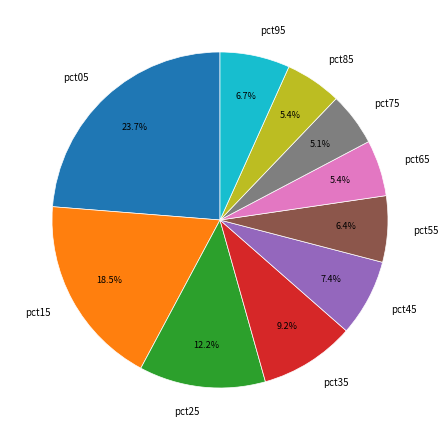

Combined, what portion of the pie is pct55 and pct85?

11.8%